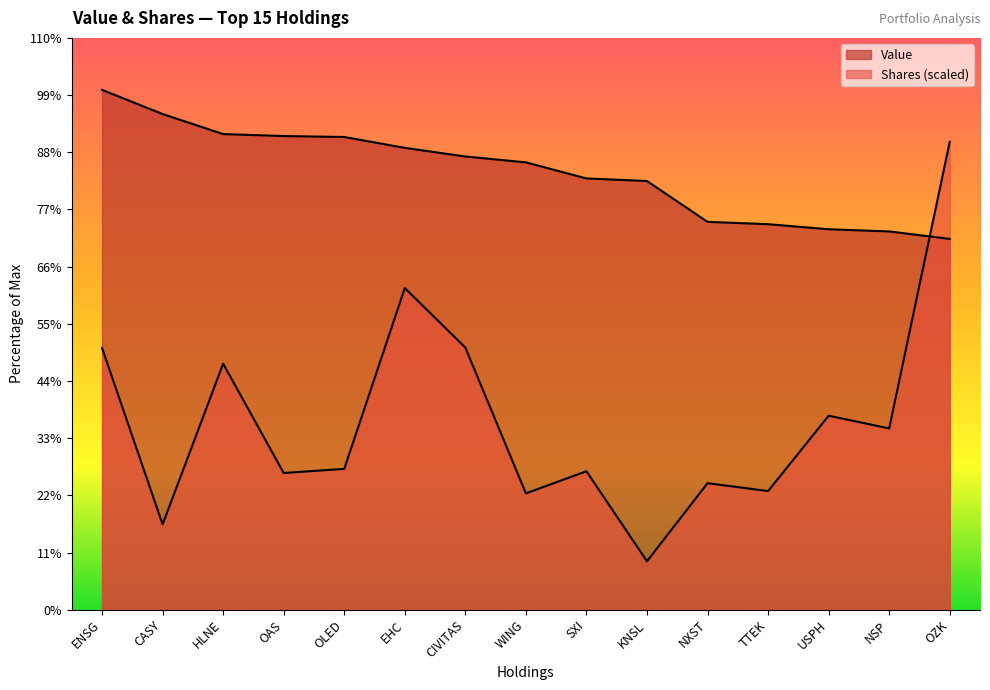

What is the approximate value of Shares at OLED?

26168765.3